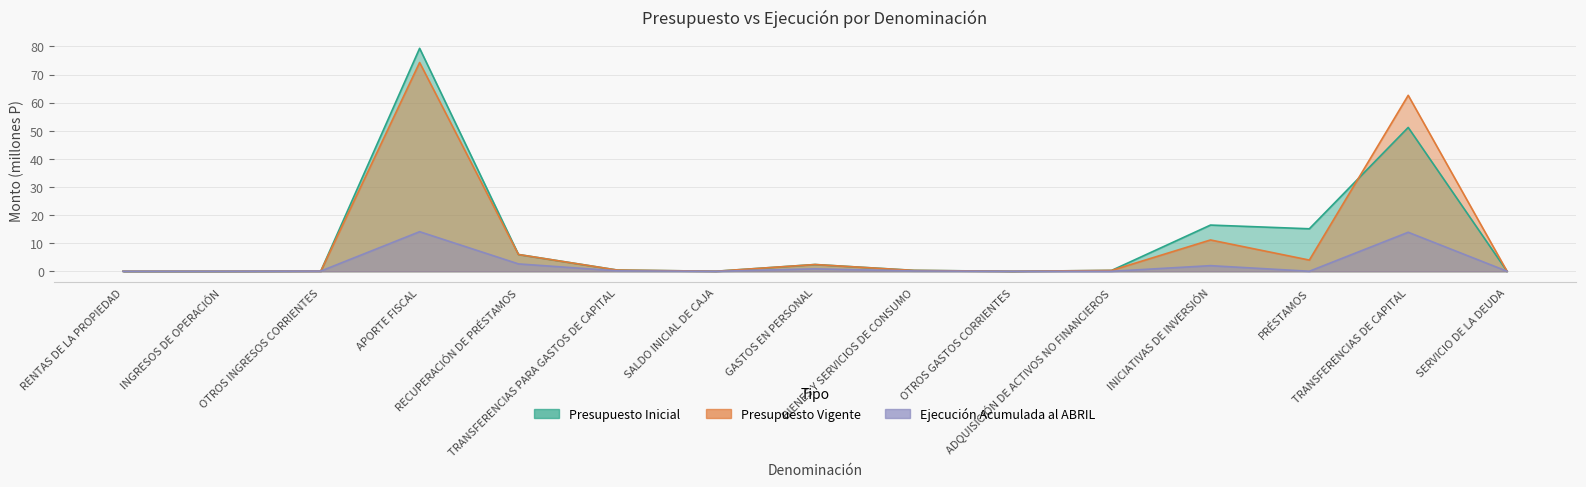

Read the Presupuesto Vigente value at INICIATIVAS DE INVERSIÓN.

11.1